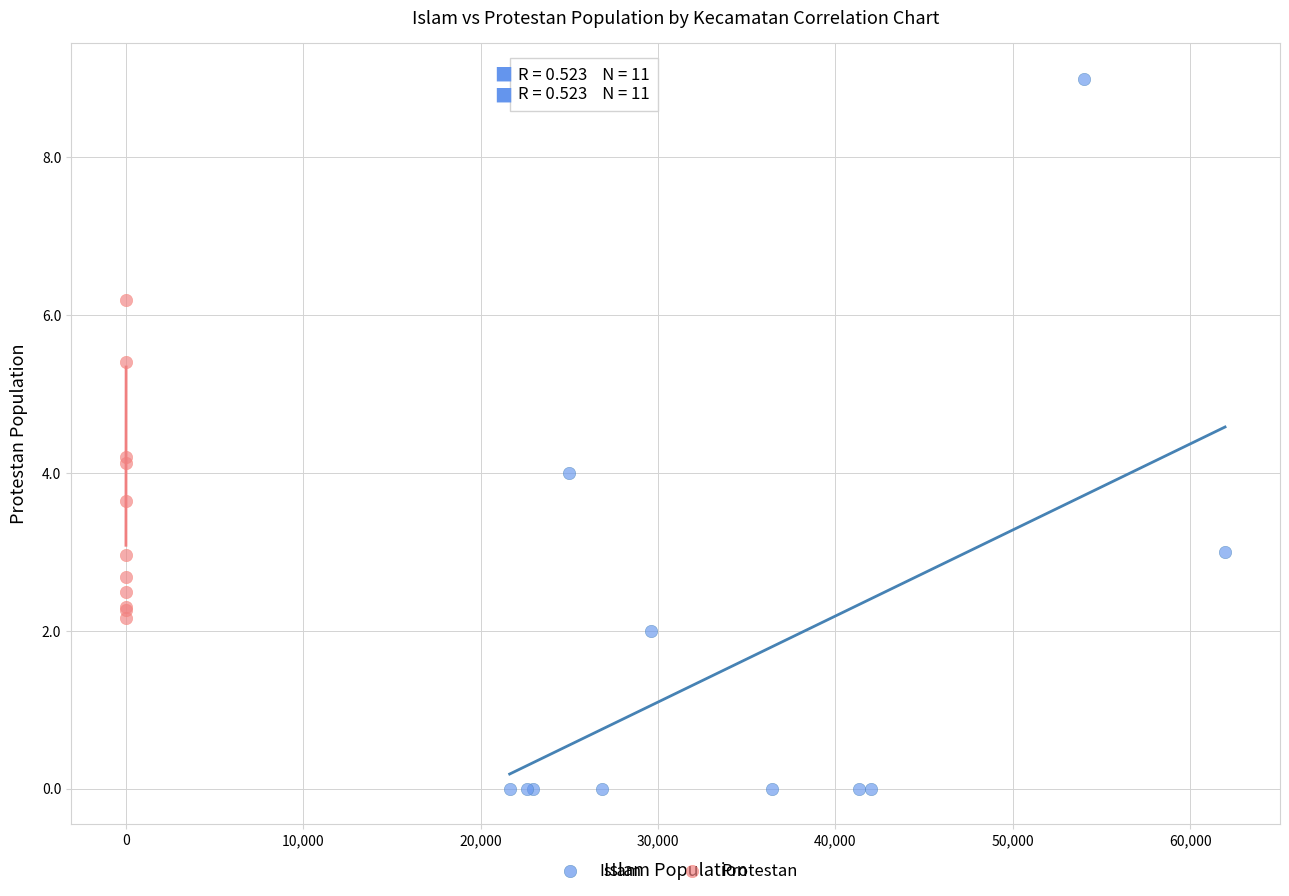

Which series has the largest Y range (max minus min)?

Islam